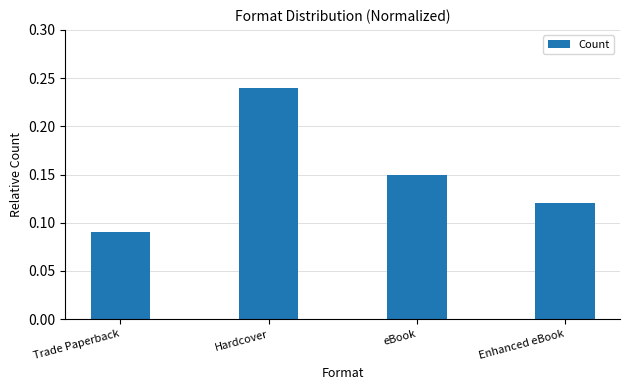

Is it true that the value at Hardcover is 0.1?

False